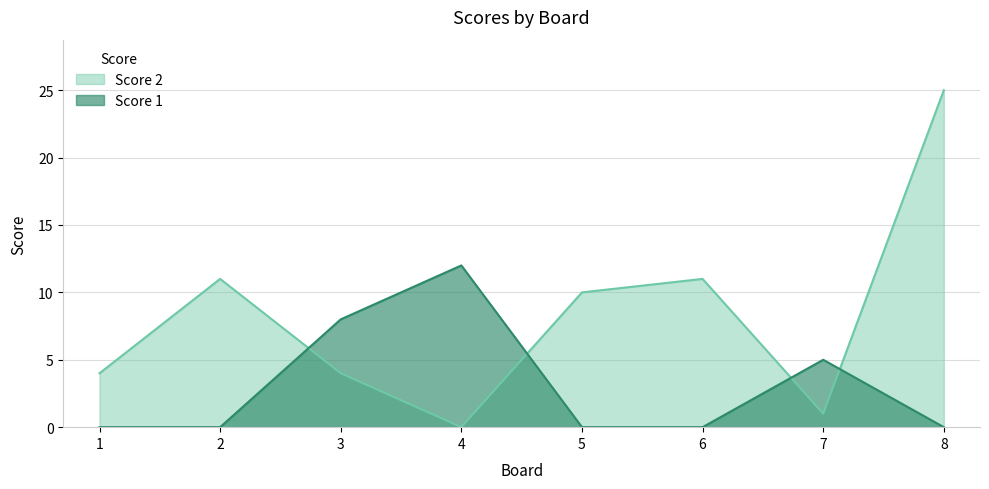

Rank the series by their average value, from highest to lowest.

Score 2, Score 1